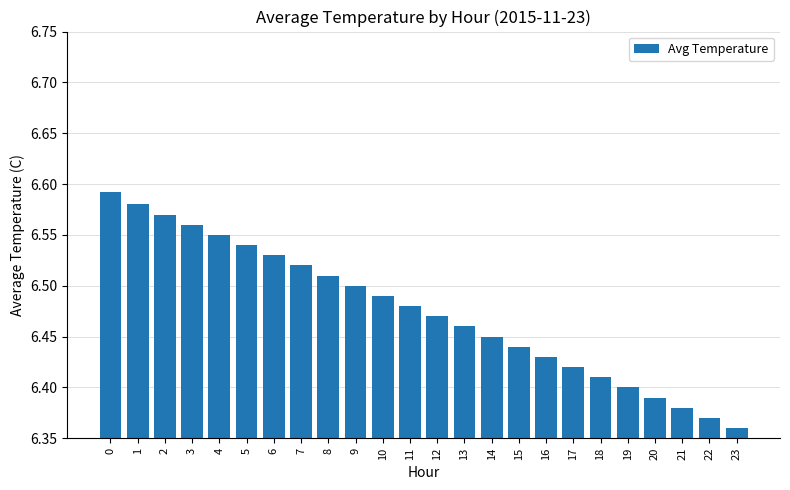

Count the number of categories in the chart.

24